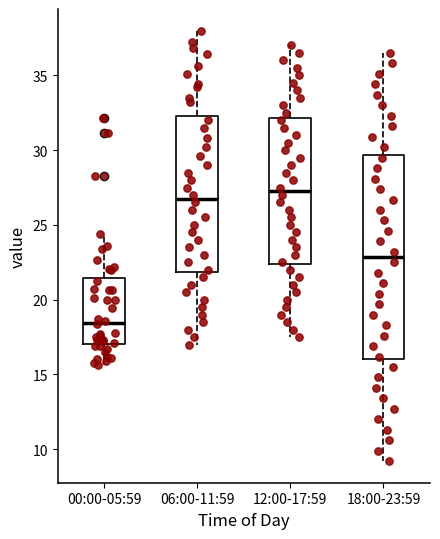

Where does the lower whisker of the box for 12:00-17:59 end on the y-axis? The values are not printed on the chart, so give them approximately, as read against the axis.

17.5